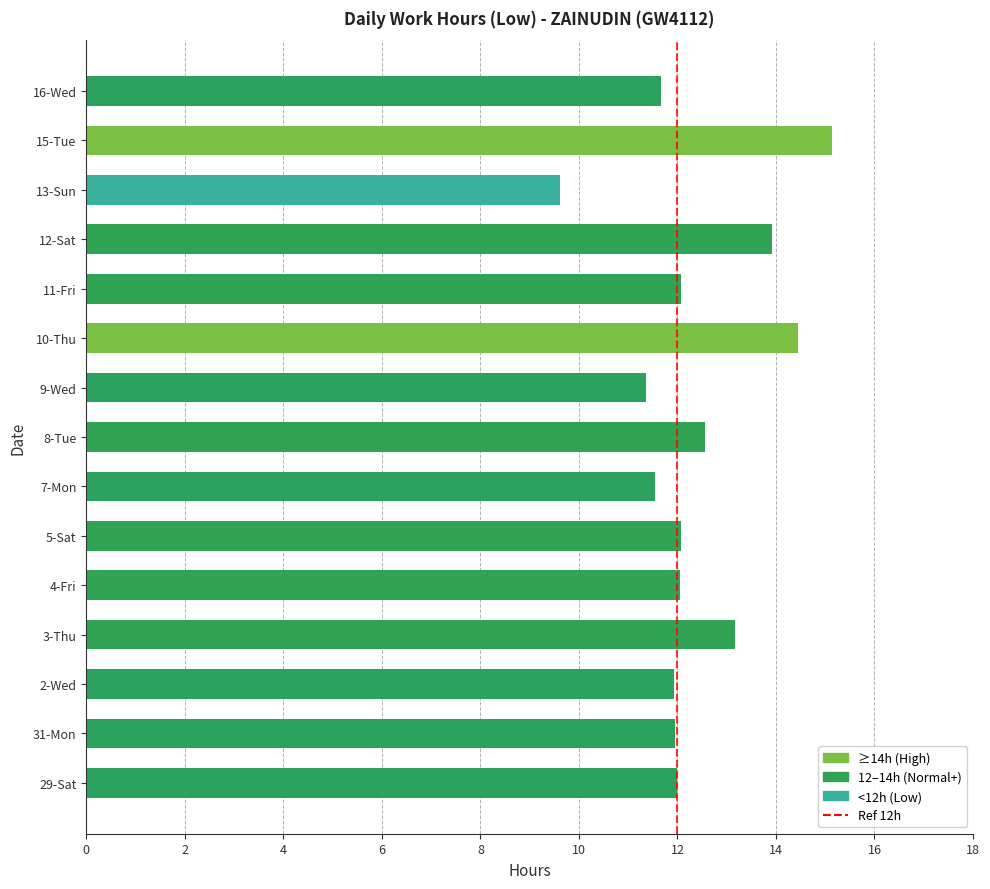

What is the ratio of the value at 2-Wed to the value at 8-Tue?

1.0